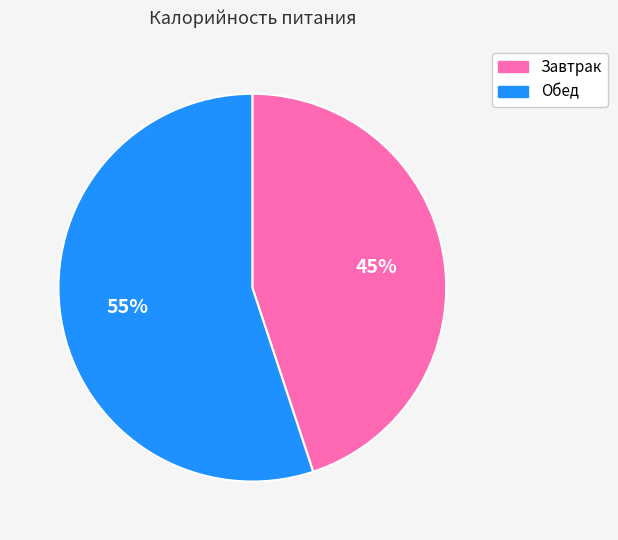

The Завтрак slice represents 54% of the pie. True or false?

False